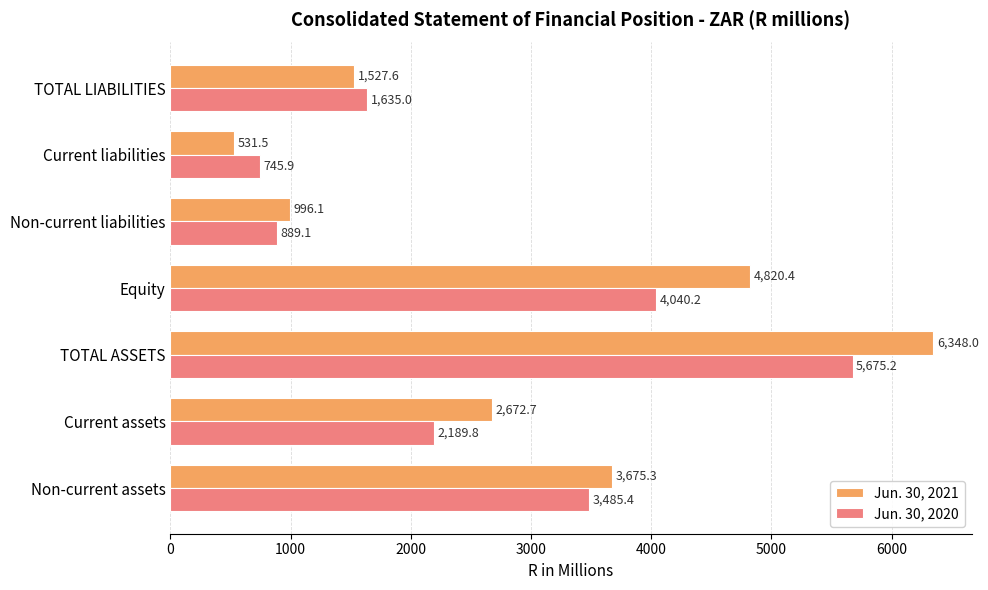

What is the greatest value displayed?

6348.0